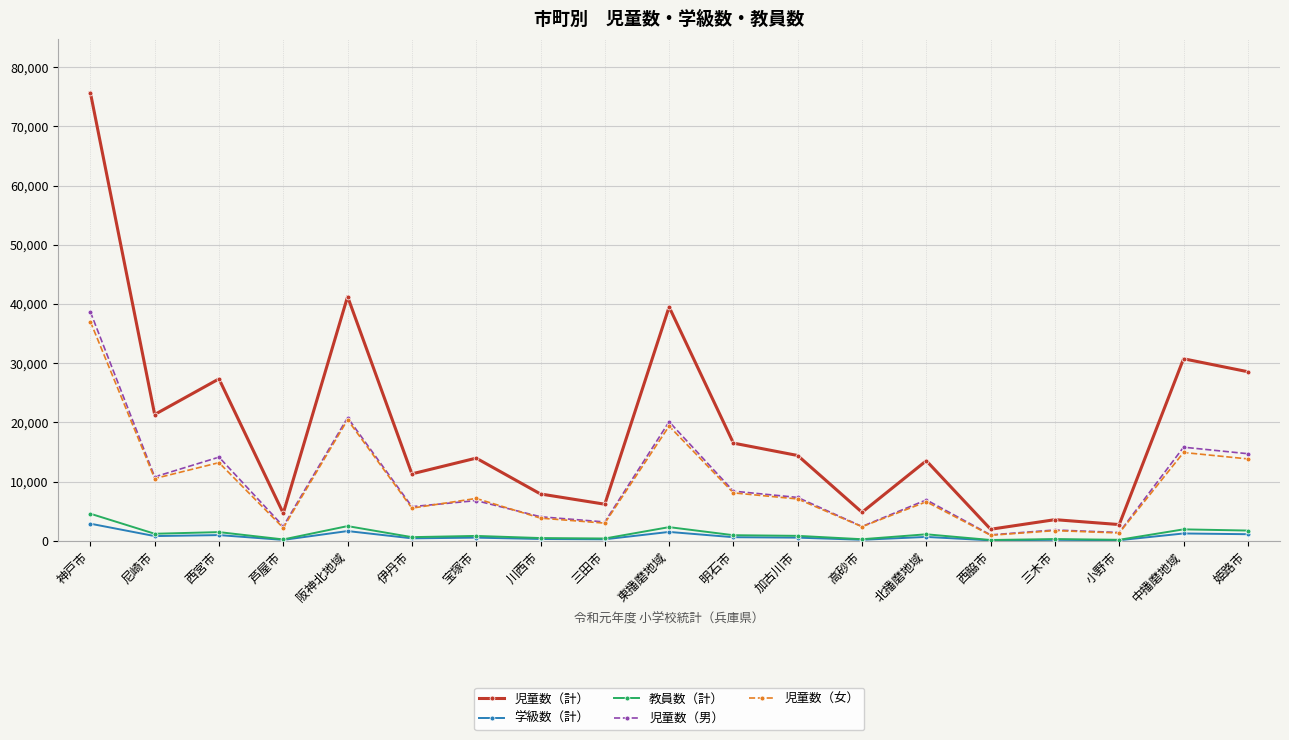

Which category has the highest value across all series?

神戸市